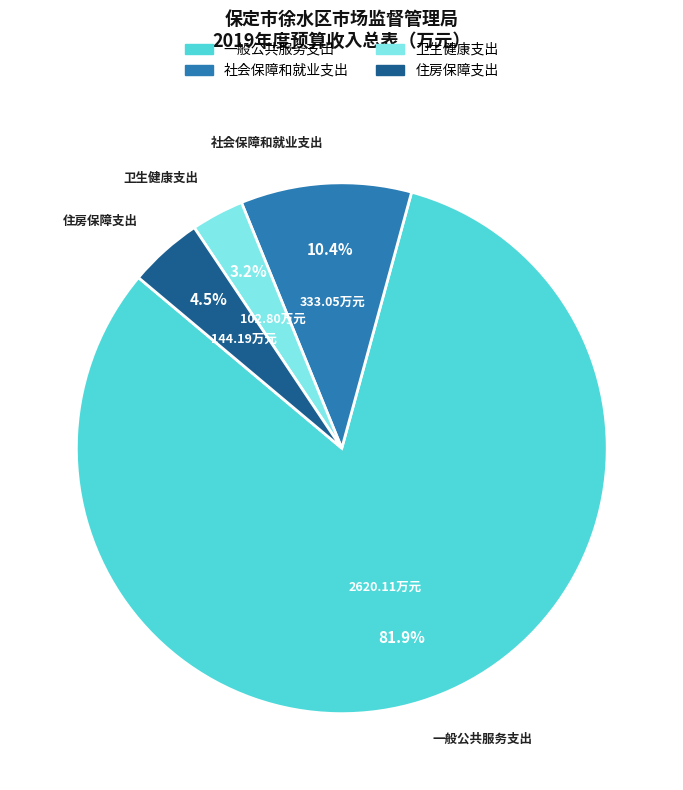

True or false: 一般公共服务支出 accounts for 89% of the total.

False